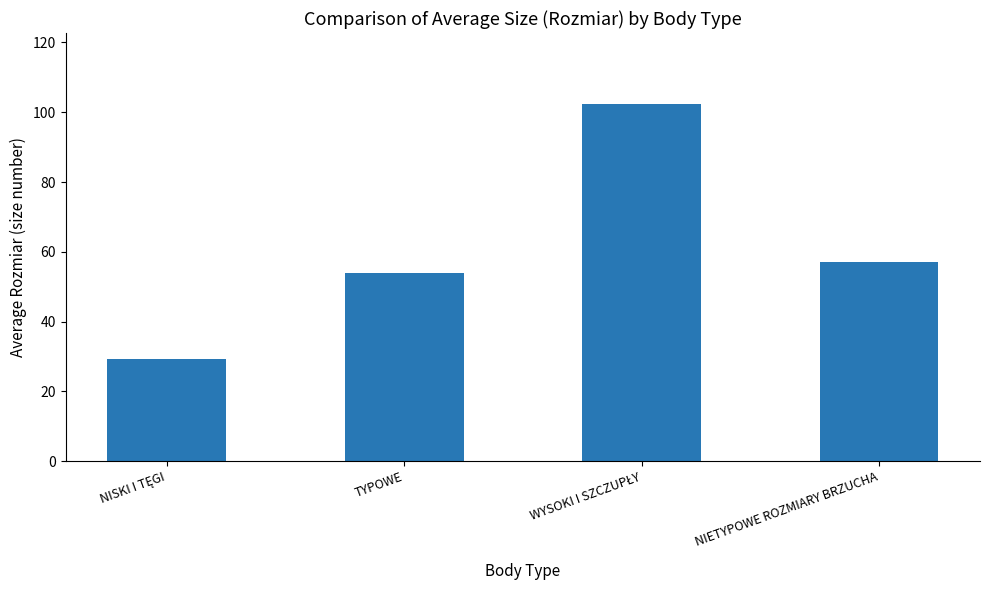

Is it true that the value at TYPOWE is 54.0?

True